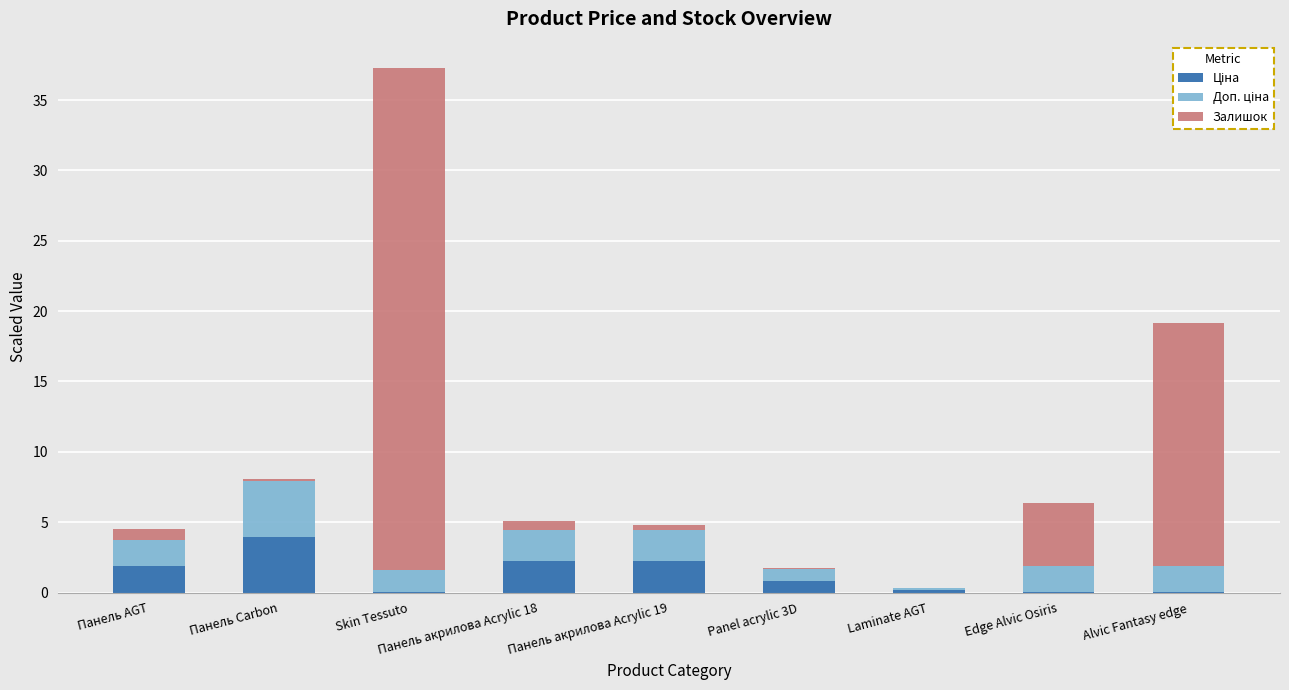

Are the bars horizontal?

No